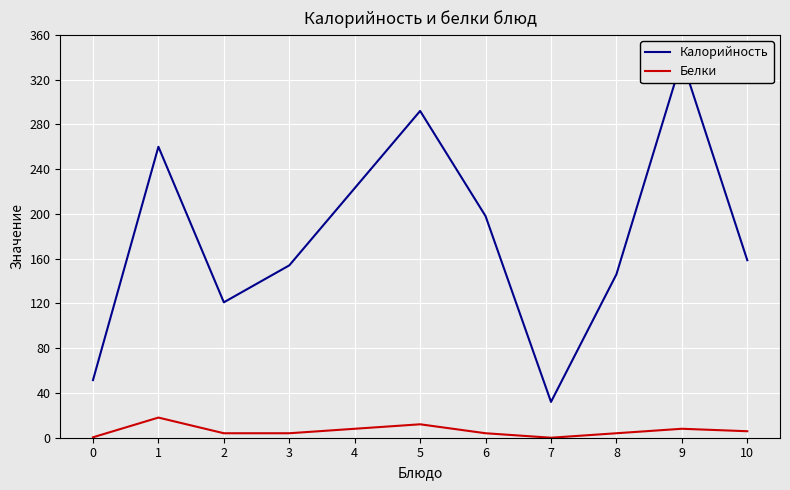

Is it true that Калорийность equals 15.4 at 7?

False